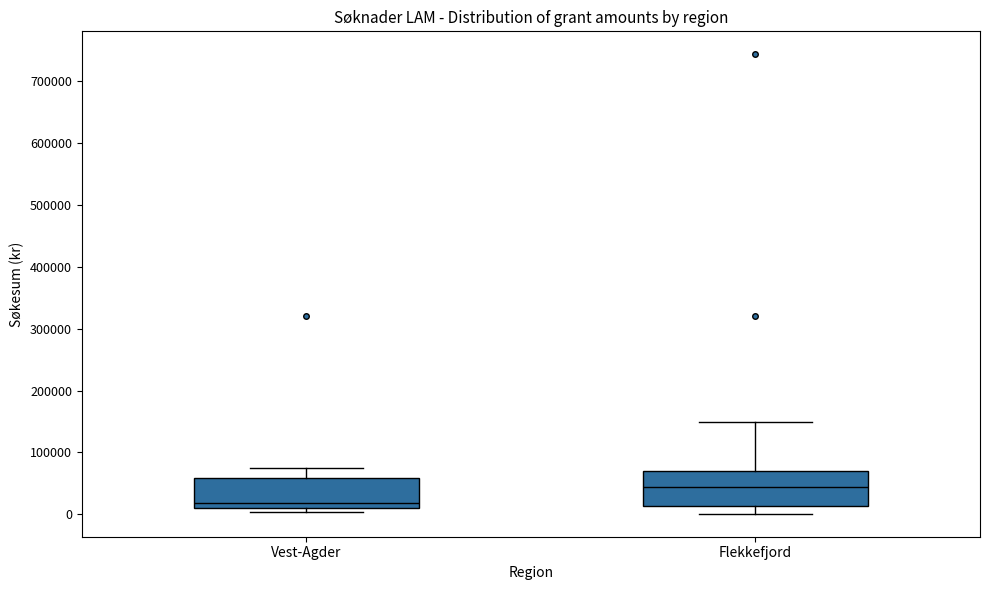

Reading left to right, read every box against the y-axis: the position of its median line, the range the box covers, and the ends of its whiskers. The values are not printed on the chart, so give them approximately, as read against the axis.

Vest-Agder: median 20000, box 10000 to 60000, whiskers 0 to 70000
Flekkefjord: median 40000, box 10000 to 70000, whiskers 0 to 150000